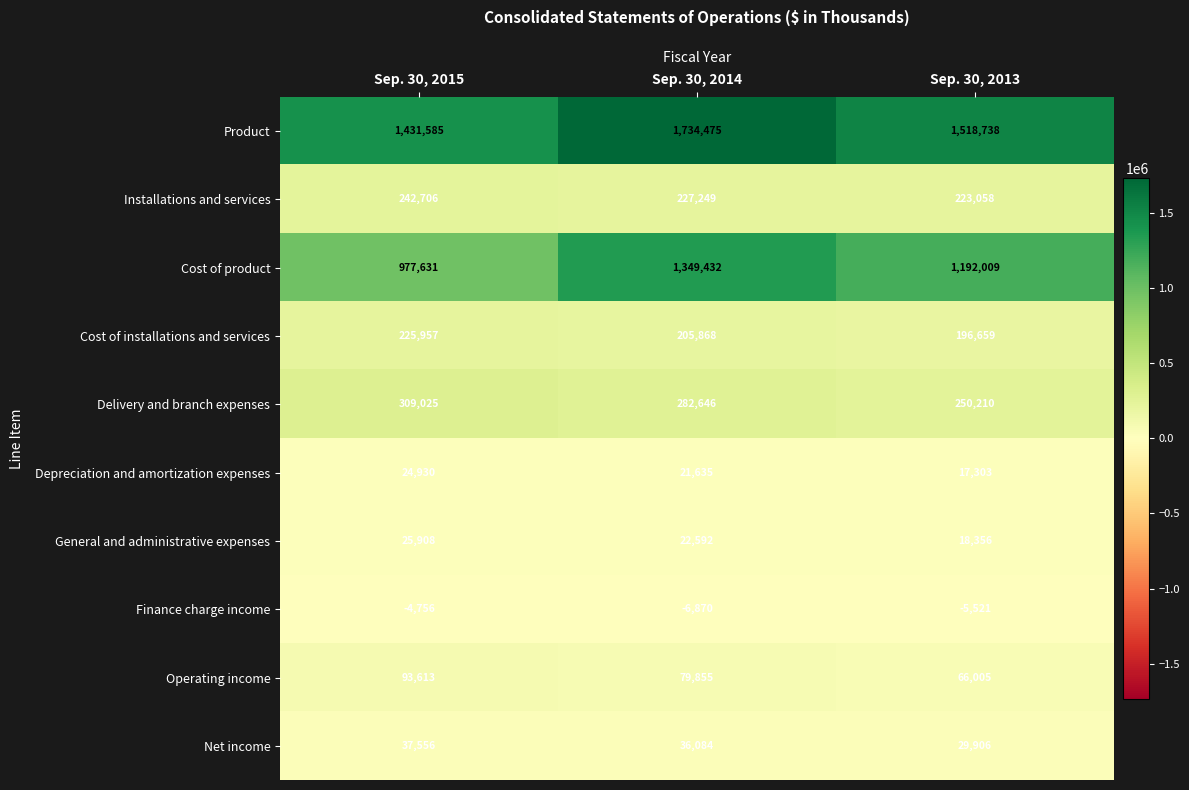

Rank the series at Sep. 30, 2014 from lowest to highest value.

Finance charge income, Depreciation and amortization expenses, General and administrative expenses, Net income, Operating income, Cost of installations and services, Installations and services, Delivery and branch expenses, Cost of product, Product